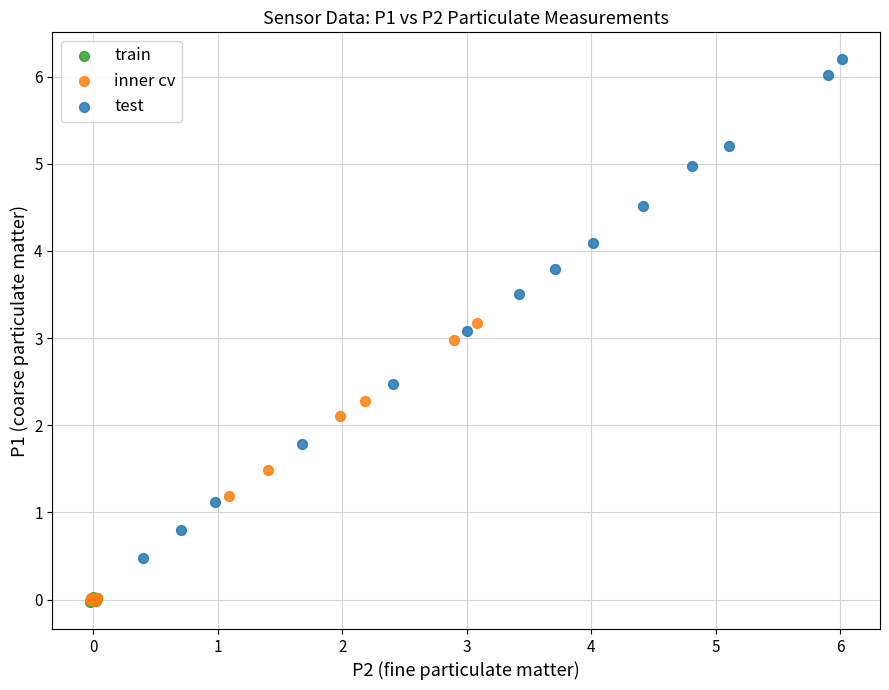

Which series has the largest Y range (max minus min)?

test